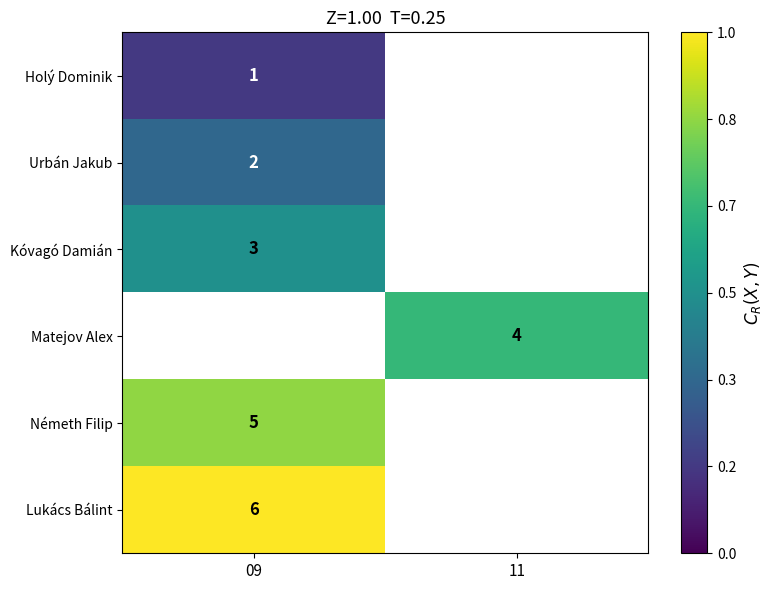

What is the minimum value shown in the chart?

1.0